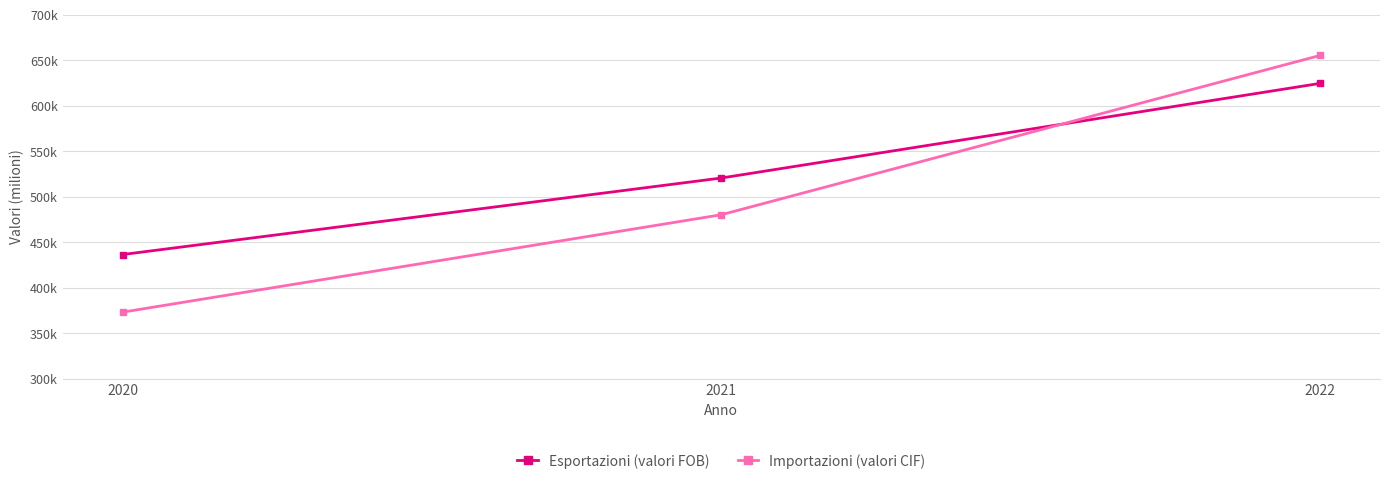

Does the chart have visible grid lines?

Yes